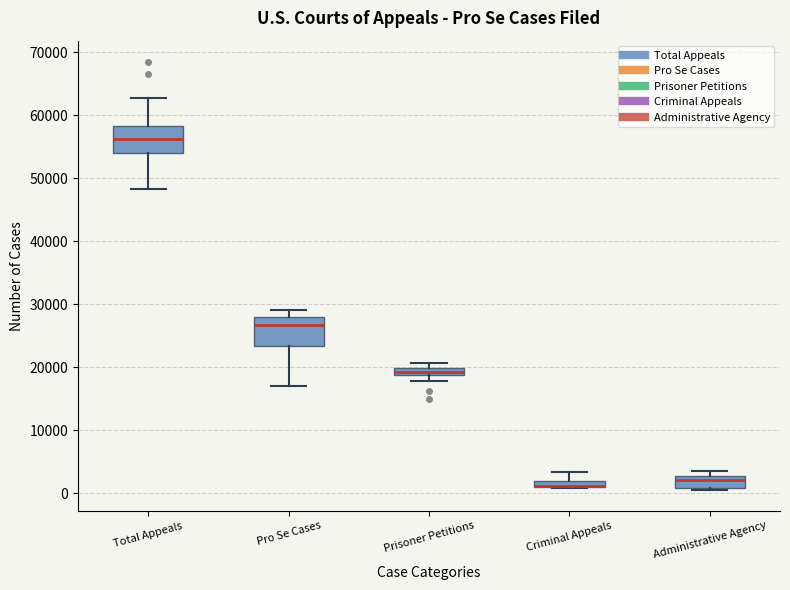

Where is the lower edge of the box for Prisoner Petitions on the y-axis? The values are not printed on the chart, so give them approximately, as read against the axis.

19000